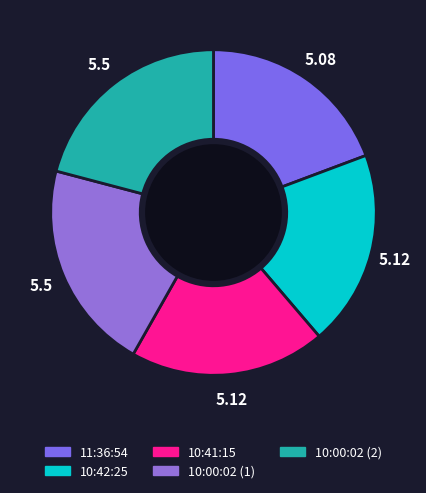

How many segments does this pie chart have?

5